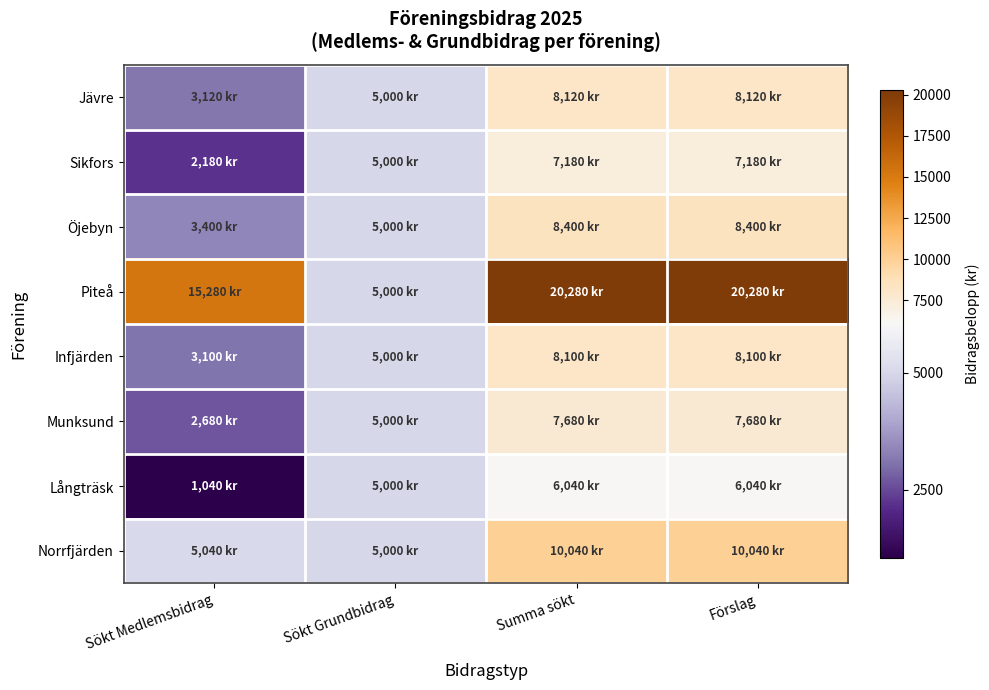

At how many categories does at least one series exceed 10321?

3